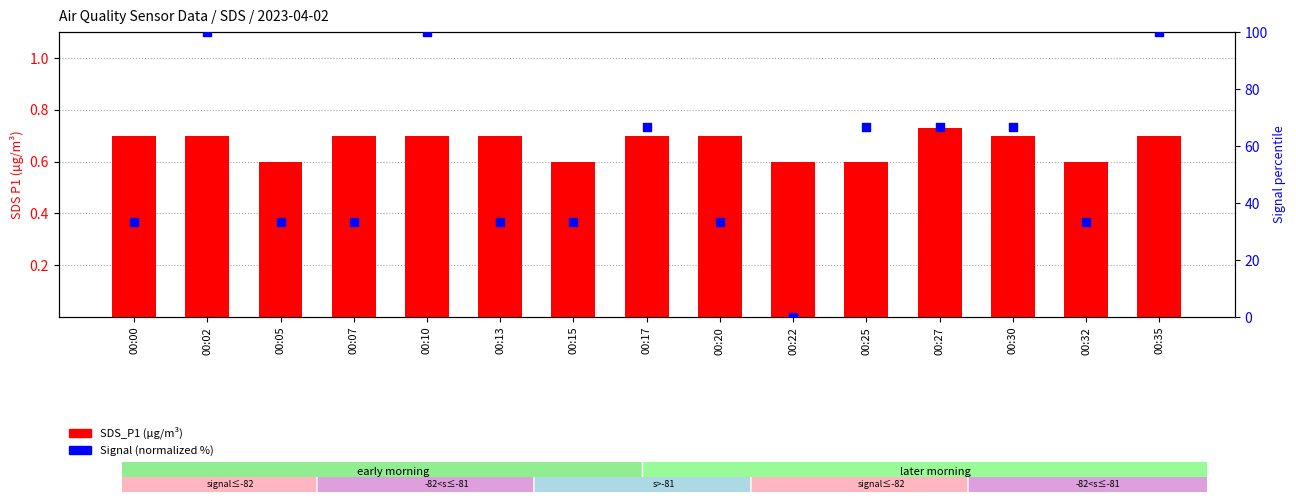

What is the total value across all series at 00:25?

67.3